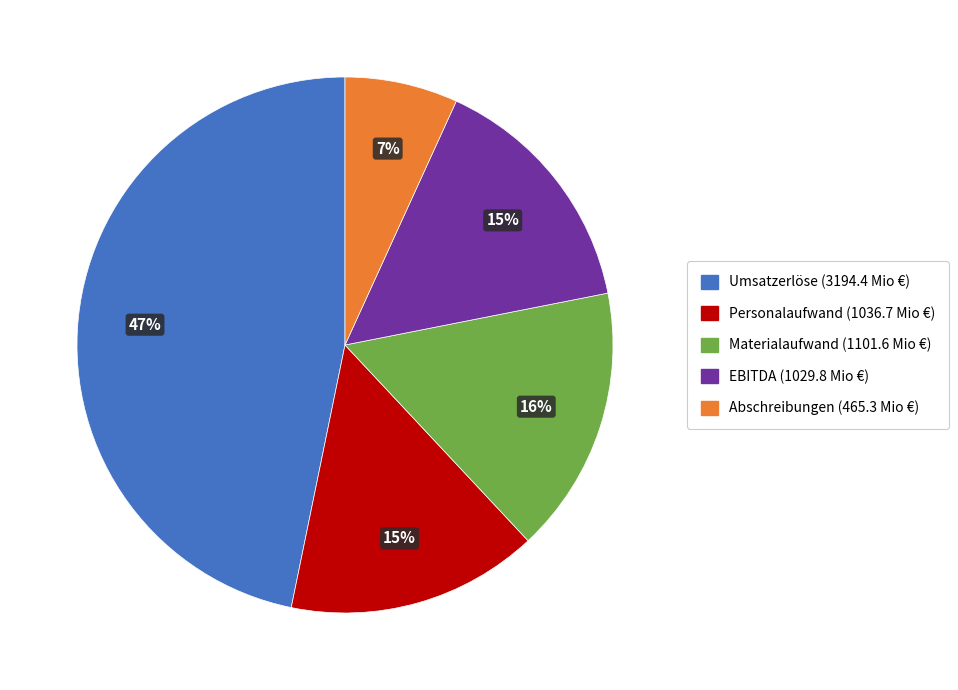

Which has a higher value, Materialaufwand or Abschreibungen?

Materialaufwand